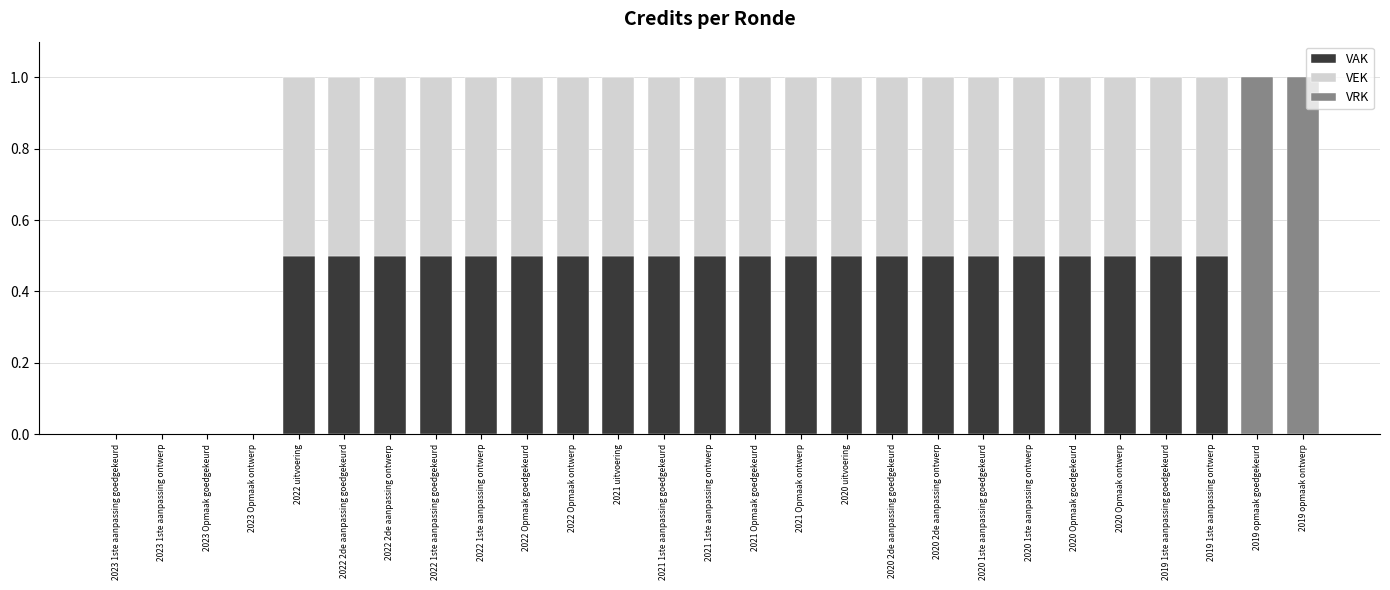

Is it true that VAK equals 0.5 at 2021 Opmaak ontwerp?

True